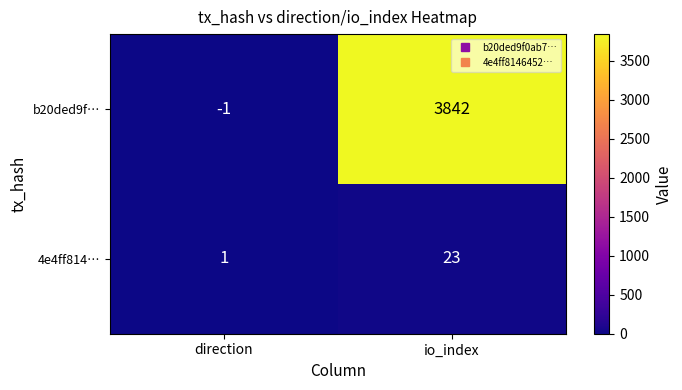

What is the difference between the maximum and minimum values in the b20ded9f… series?

3843